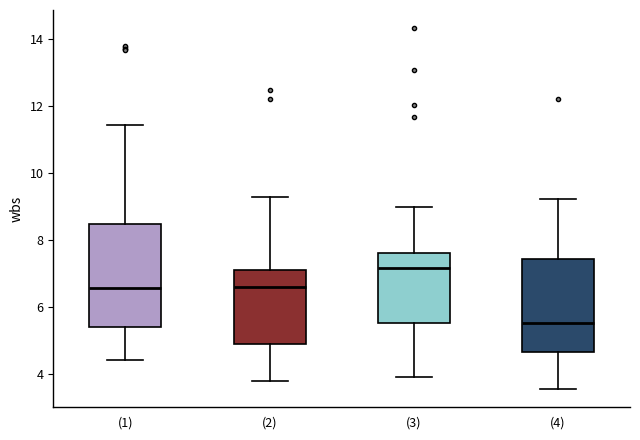

Which box's median line is the highest?

(3)